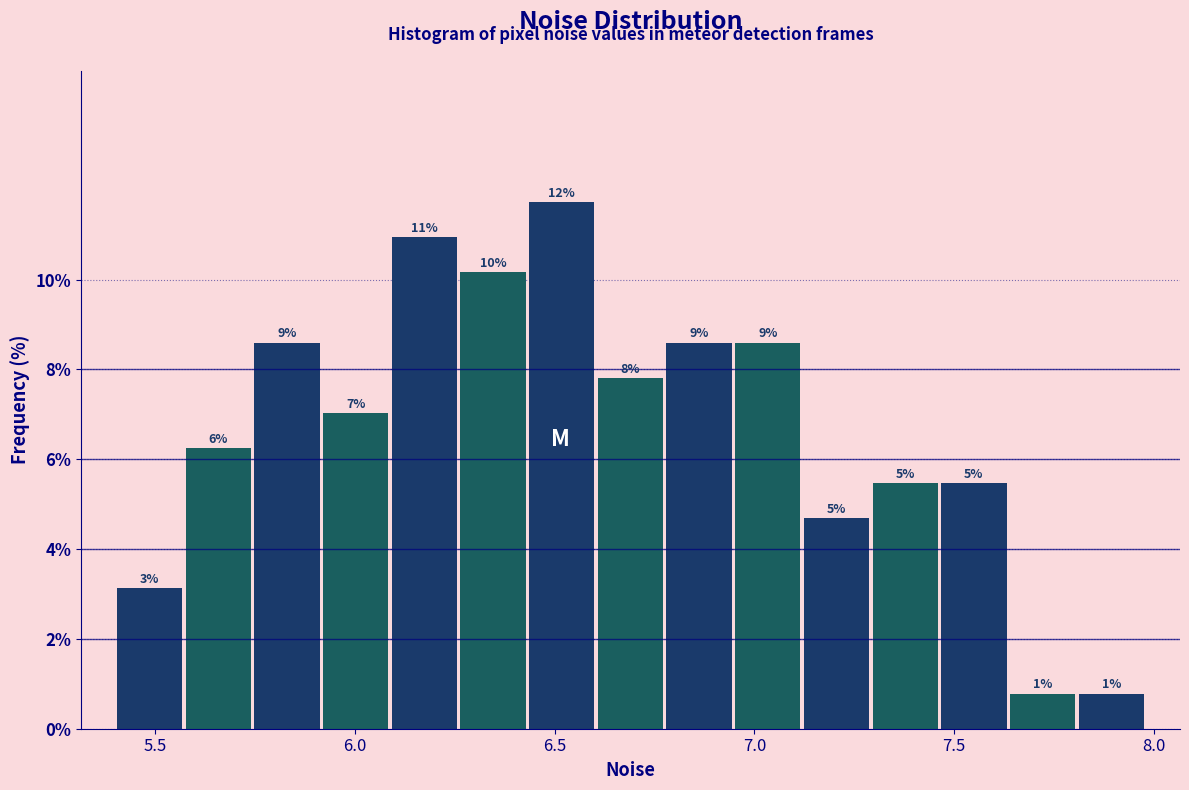

Around what value on the x-axis is the tallest bar? Give the approximate position of its centre, as read against the axis.

6.50